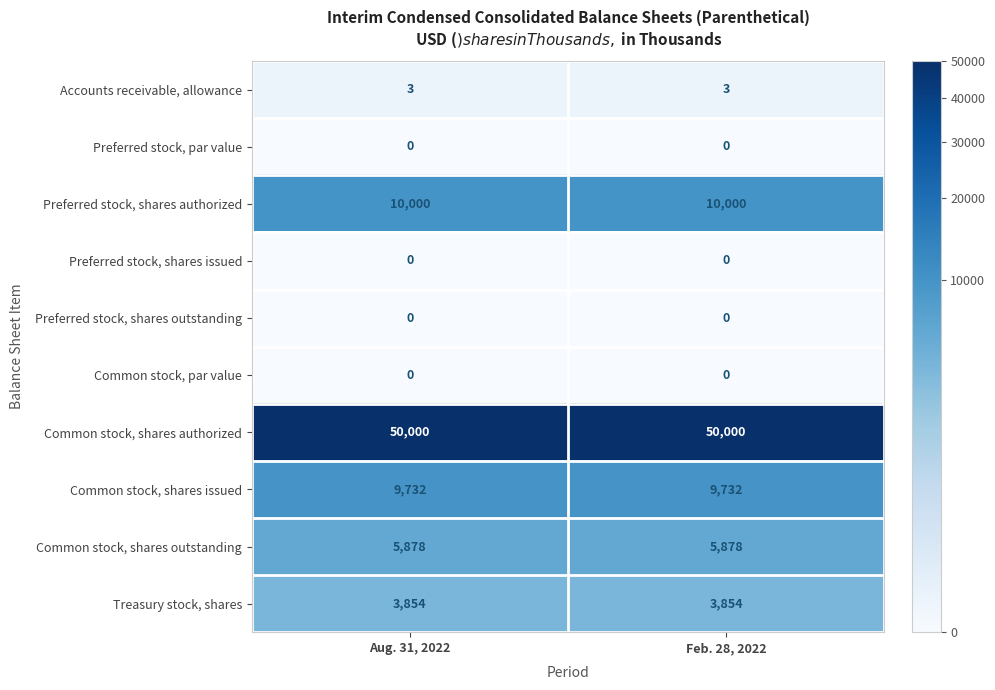

The value of Preferred stock, shares issued at Aug. 31, 2022 is 0. True or false?

True